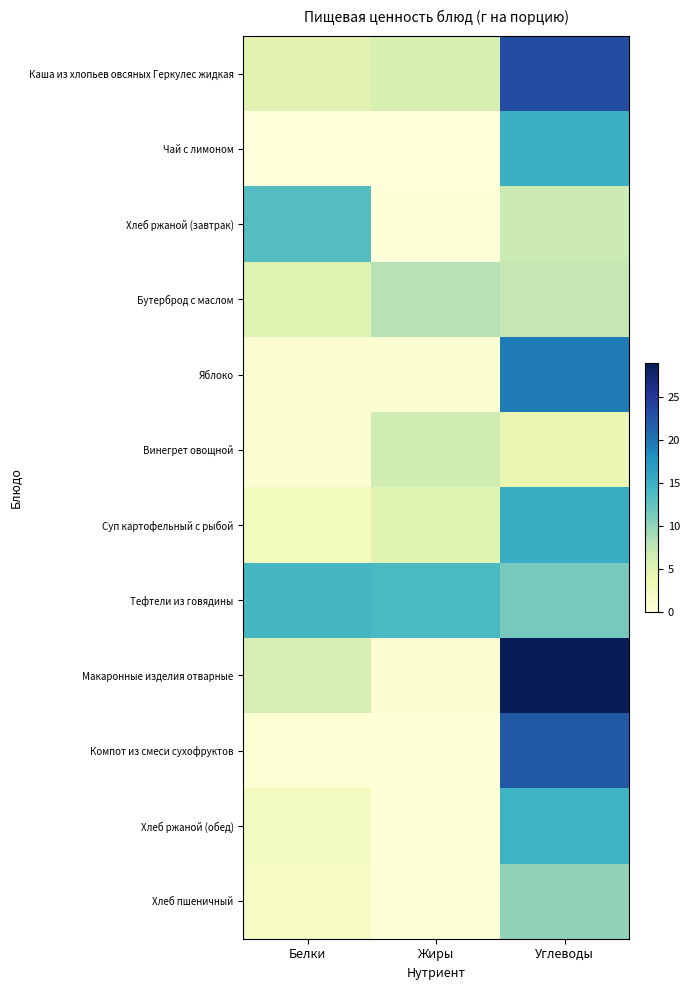

Rank the series by their maximum value, from lowest to highest.

Винегрет овощной, Бутерброд с маслом, Хлеб пшеничный, Хлеб ржаной (завтрак), Тефтели из говядины, Хлеб ржаной (обед), Чай с лимоном, Суп картофельный с рыбой, Яблоко, Компот из смеси сухофруктов, Каша из хлопьев овсяных Геркулес жидкая, Макаронные изделия отварные